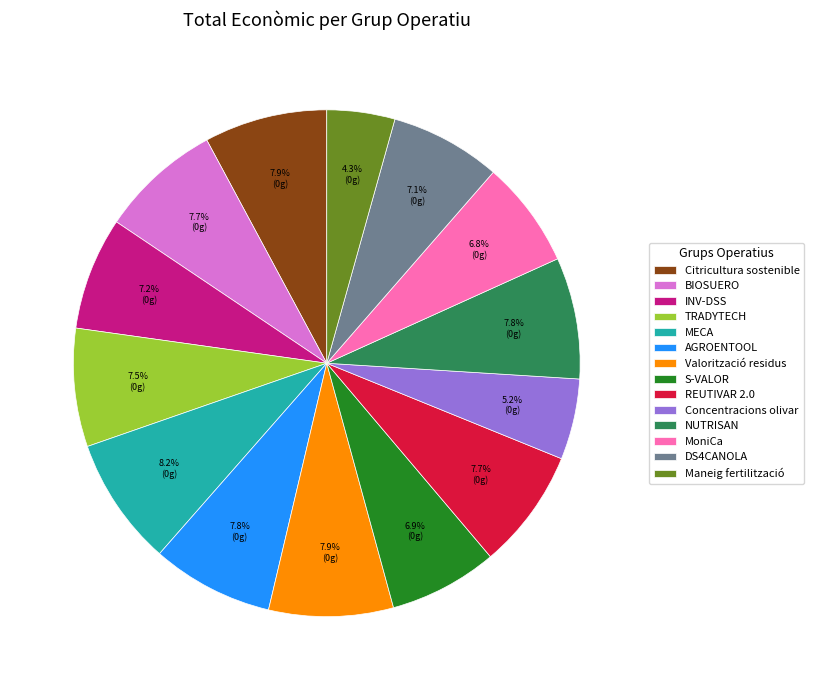

Which has a higher value, INV-DSS or BIOSUERO?

BIOSUERO